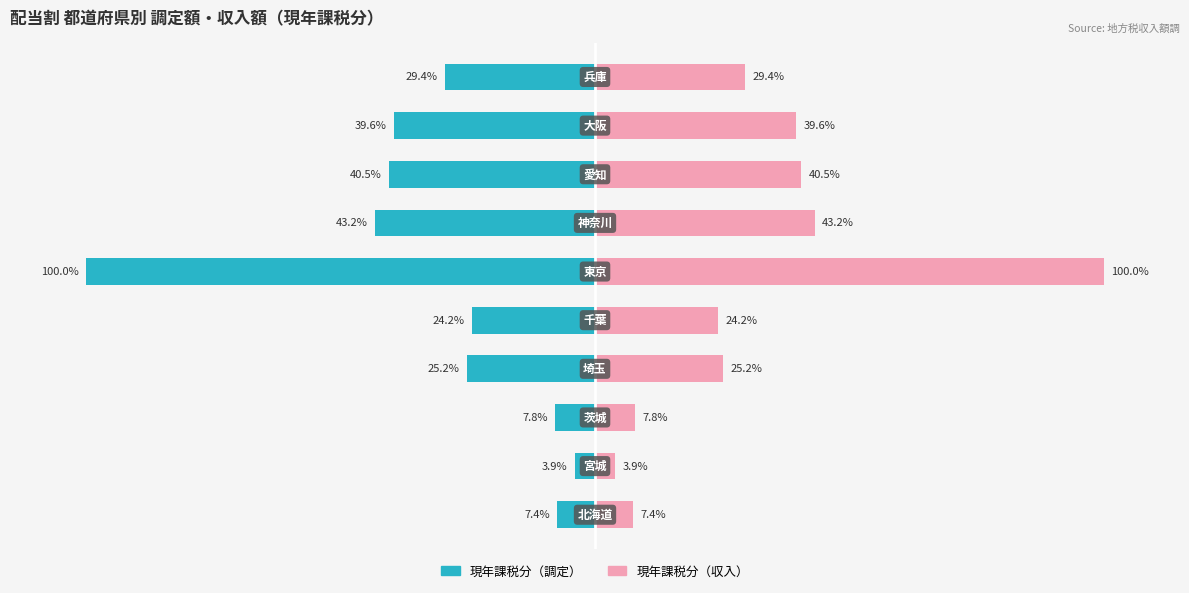

Reading left to right, list all the values displayed in this chart.

現年課税分（調定）: 0=-7.4	1=-3.9	2=-7.8	3=-25.2	4=-24.2	5=-100.0	6=-43.2	7=-40.5	8=-39.6	9=-29.4
現年課税分（収入）: 0=7.4	1=3.9	2=7.8	3=25.2	4=24.2	5=100.0	6=43.2	7=40.5	8=39.6	9=29.4